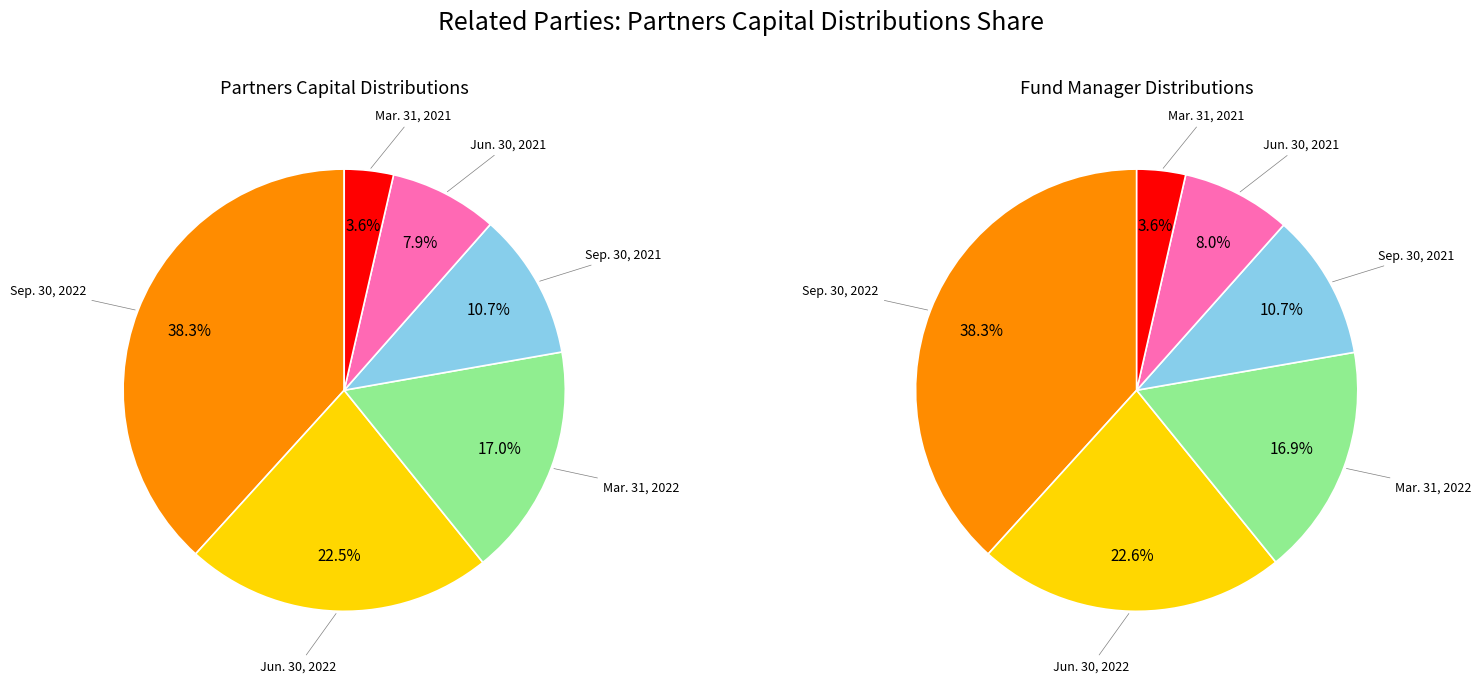

To the nearest percent, what portion does Sep. 30, 2021 represent?

11%